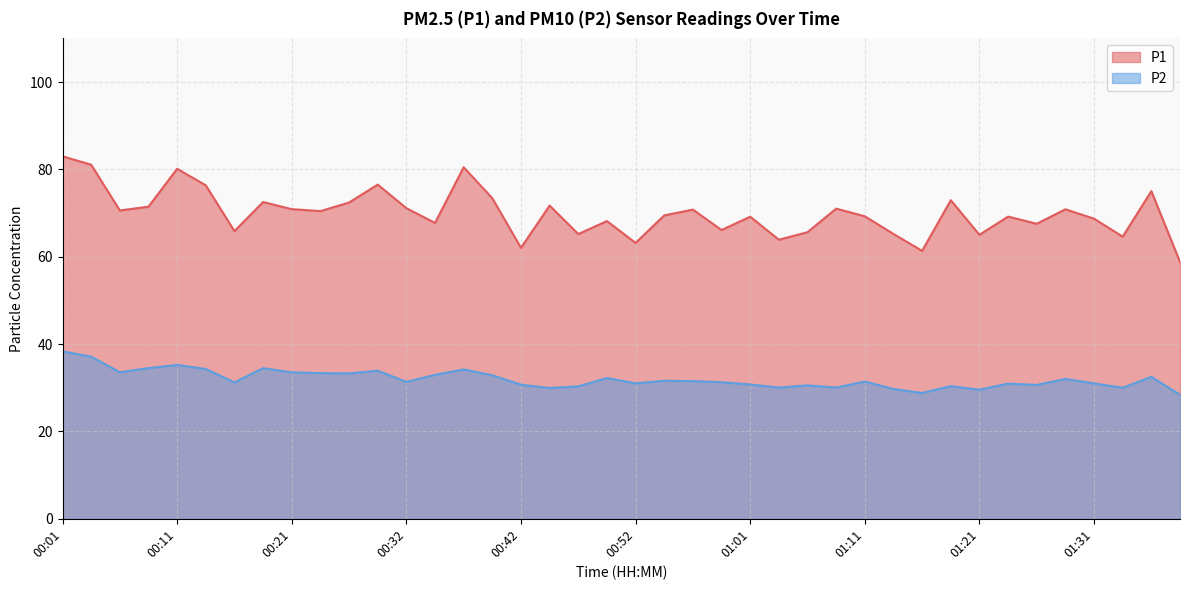

Reading left to right, extract all data points from this chart.

P1: 83.0	81.1	70.6	71.5	80.2	76.3	65.9	72.5	70.9	70.5	72.4	76.5	71.1	67.8	80.5	73.4	62.0	71.7	65.2	68.2	63.2	69.5	70.8	66.1	69.2	63.9	65.6	71.0	69.3	65.2	61.4	73.0	65.0	69.2	67.5	70.9	68.7	64.6	75.0	58.8
P2: 38.3	37.1	33.5	34.5	35.2	34.3	31.2	34.5	33.5	33.4	33.3	33.9	31.4	33.0	34.2	32.9	30.7	29.9	30.3	32.2	31.0	31.6	31.5	31.3	30.8	30.1	30.6	30.1	31.4	29.7	28.8	30.4	29.6	30.9	30.6	32.0	31.0	30.0	32.5	28.4